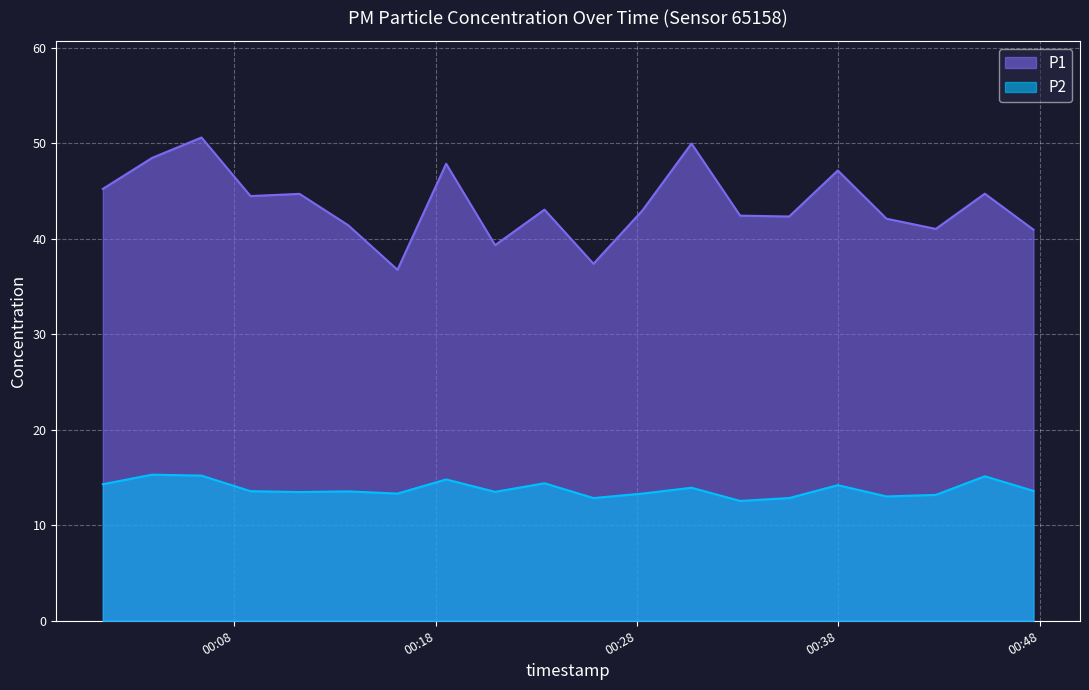

True or false: P1 and P2 cross at least once.

False